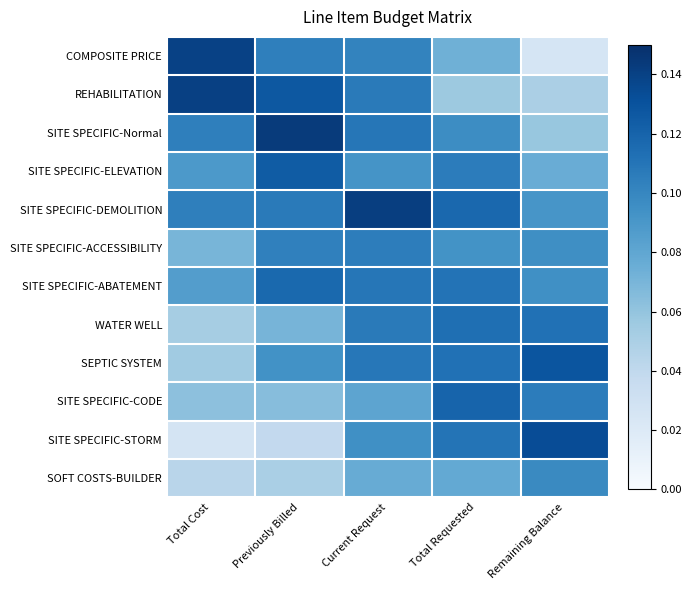

Reading right to left, extract all data points from this chart.

COMPOSITE PRICE: Remaining Balance=0.0	Total Requested=0.1	Current Request=0.1	Previously Billed=0.1	Total Cost=0.1
REHABILITATION: Remaining Balance=0.1	Total Requested=0.1	Current Request=0.1	Previously Billed=0.1	Total Cost=0.1
SITE SPECIFIC-Normal: Remaining Balance=0.1	Total Requested=0.1	Current Request=0.1	Previously Billed=0.1	Total Cost=0.1
SITE SPECIFIC-ELEVATION: Remaining Balance=0.1	Total Requested=0.1	Current Request=0.1	Previously Billed=0.1	Total Cost=0.1
SITE SPECIFIC-DEMOLITION: Remaining Balance=0.1	Total Requested=0.1	Current Request=0.1	Previously Billed=0.1	Total Cost=0.1
SITE SPECIFIC-ACCESSIBILITY: Remaining Balance=0.1	Total Requested=0.1	Current Request=0.1	Previously Billed=0.1	Total Cost=0.1
SITE SPECIFIC-ABATEMENT: Remaining Balance=0.1	Total Requested=0.1	Current Request=0.1	Previously Billed=0.1	Total Cost=0.1
WATER WELL: Remaining Balance=0.1	Total Requested=0.1	Current Request=0.1	Previously Billed=0.1	Total Cost=0.1
SEPTIC SYSTEM: Remaining Balance=0.1	Total Requested=0.1	Current Request=0.1	Previously Billed=0.1	Total Cost=0.1
SITE SPECIFIC-CODE: Remaining Balance=0.1	Total Requested=0.1	Current Request=0.1	Previously Billed=0.1	Total Cost=0.1
SITE SPECIFIC-STORM: Remaining Balance=0.1	Total Requested=0.1	Current Request=0.1	Previously Billed=0.0	Total Cost=0.0
SOFT COSTS-BUILDER: Remaining Balance=0.1	Total Requested=0.1	Current Request=0.1	Previously Billed=0.1	Total Cost=0.0